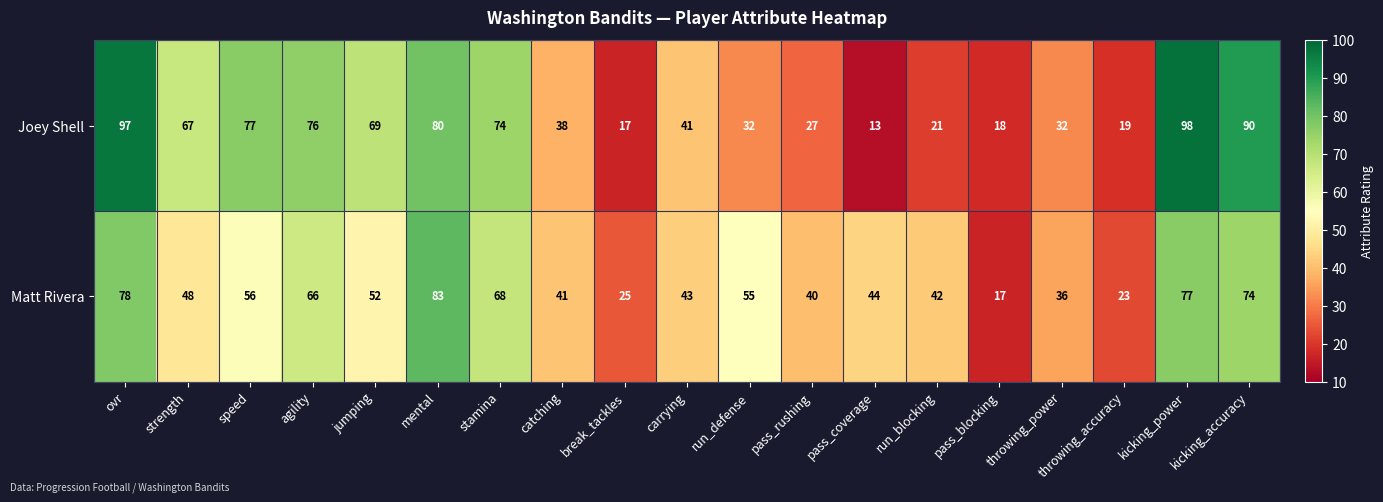

Count the number of categories in the chart.

19